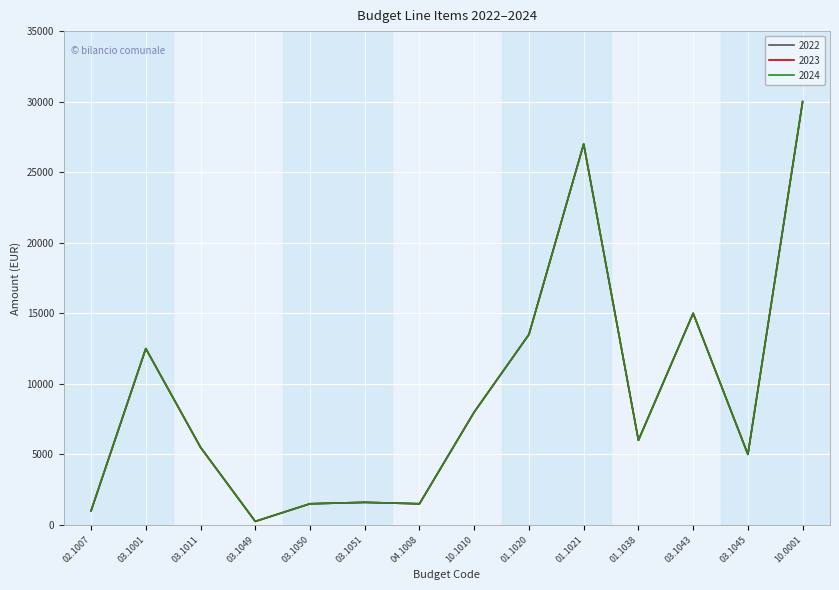

Does the chart have visible grid lines?

Yes